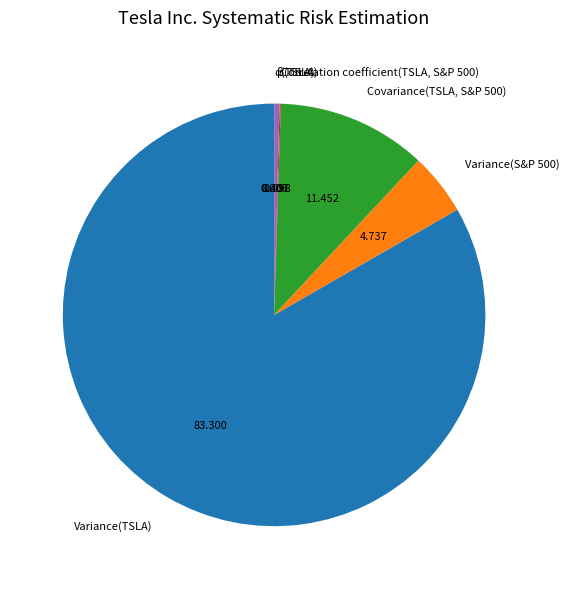

Which has a higher value, Variance(TSLA) or β(TSLA)?

Variance(TSLA)